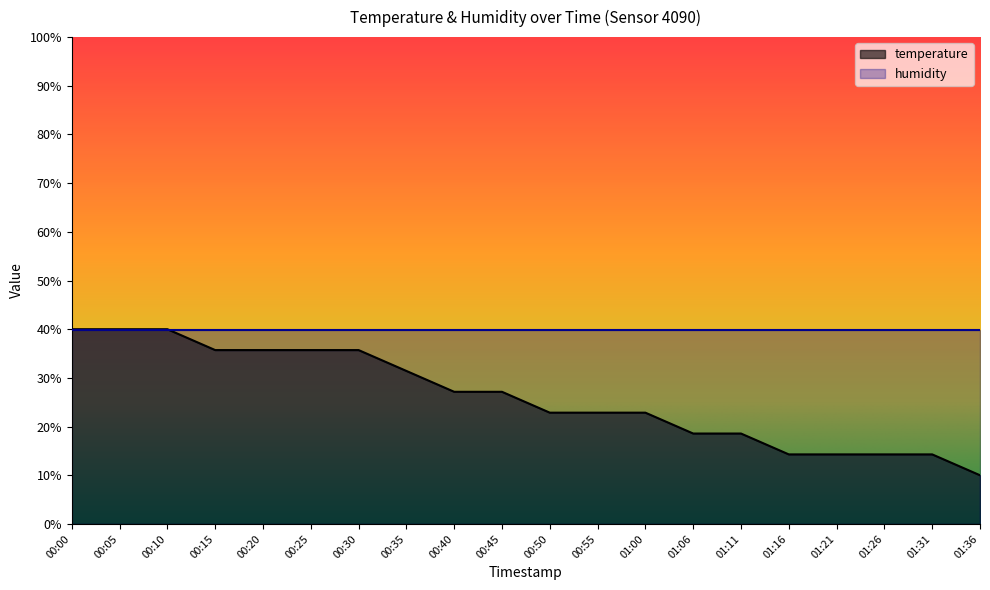

How many lines are shown in the chart?

2